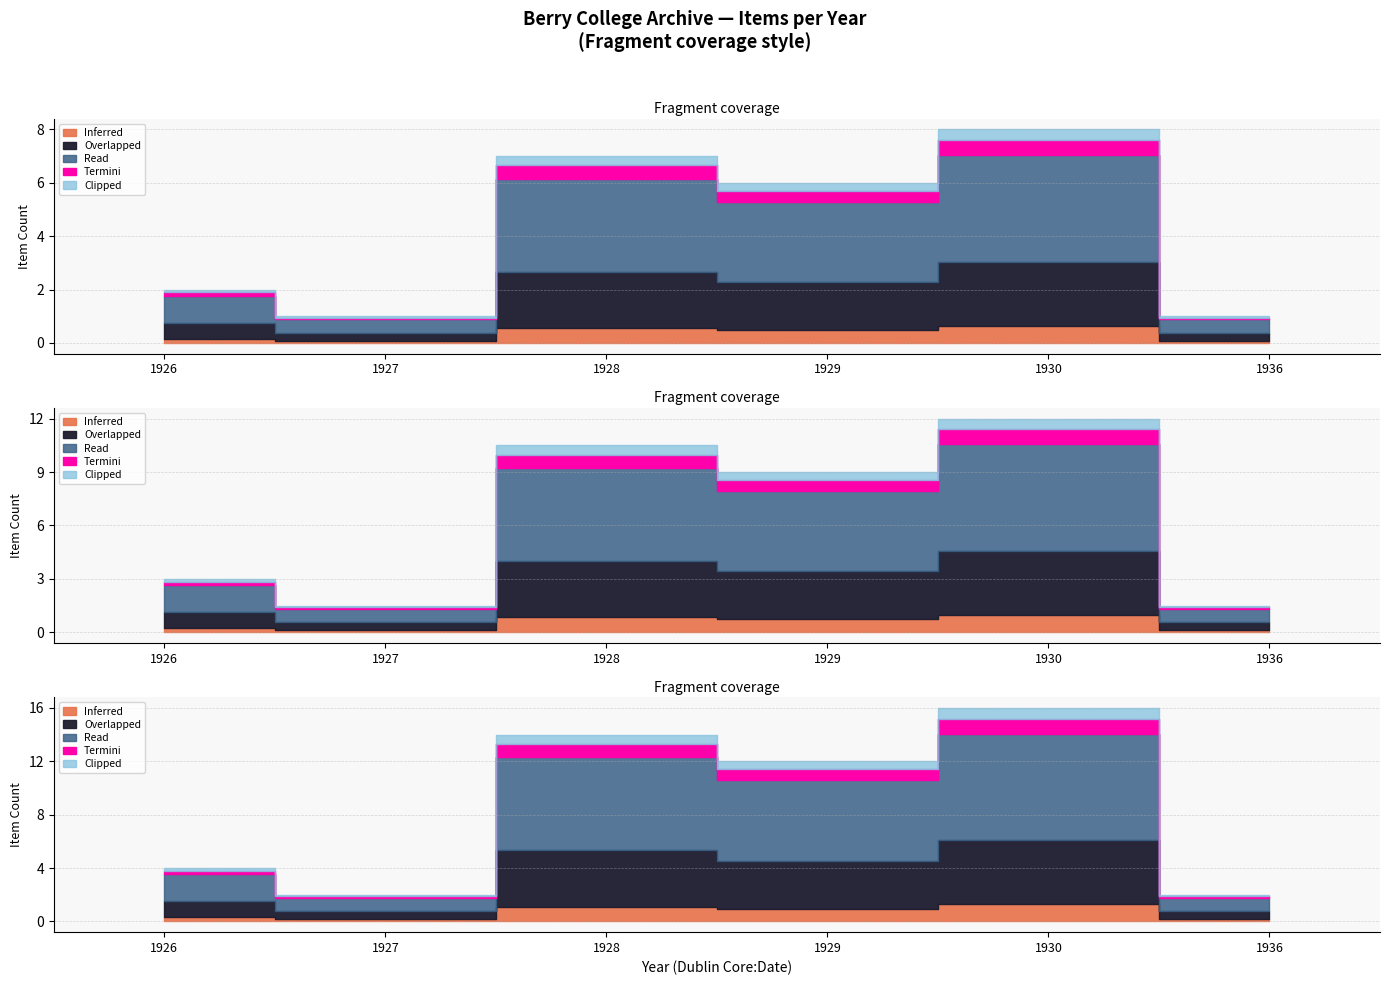

What are all the series names shown in the legend?

Overlapped, Read, Inferred, Termini, Clipped